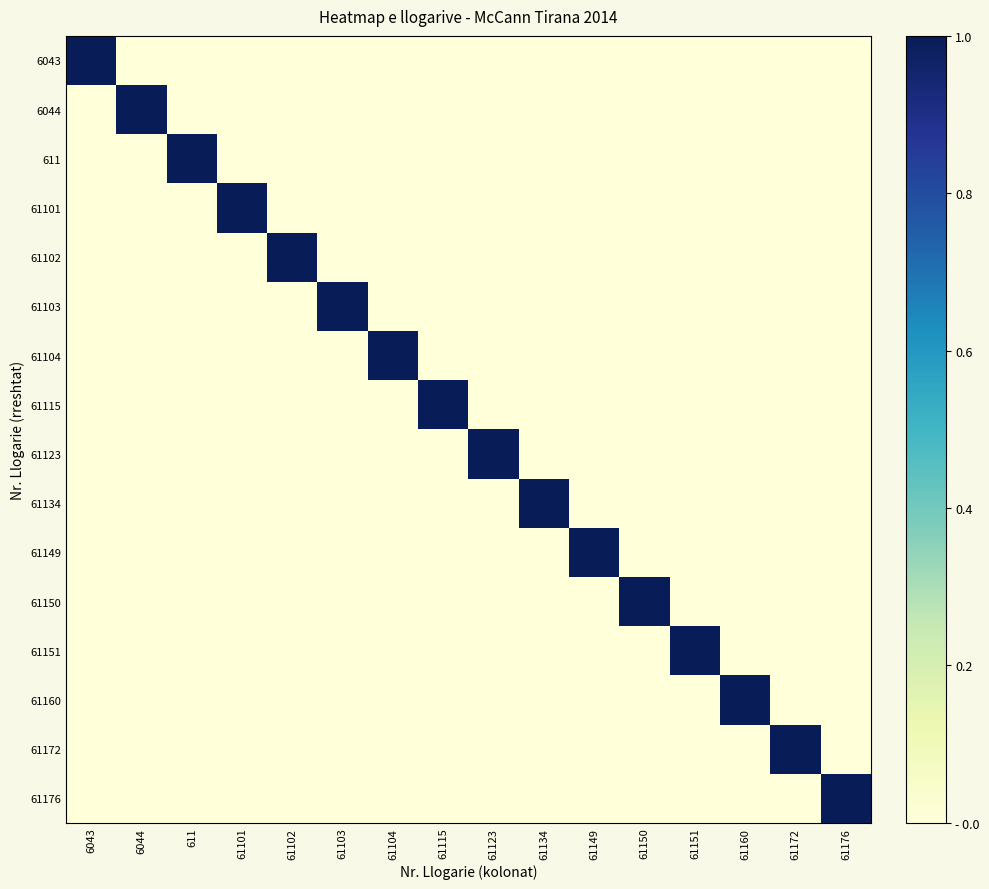

Reading right to left, extract all data points from this chart.

6043: 61176=0	61172=0	61160=0	61151=0	61150=0	61149=0	61134=0	61123=0	61115=0	61104=0	61103=0	61102=0	61101=0	611=0	6044=0	6043=1
6044: 61176=0	61172=0	61160=0	61151=0	61150=0	61149=0	61134=0	61123=0	61115=0	61104=0	61103=0	61102=0	61101=0	611=0	6044=1	6043=0
611: 61176=0	61172=0	61160=0	61151=0	61150=0	61149=0	61134=0	61123=0	61115=0	61104=0	61103=0	61102=0	61101=0	611=1	6044=0	6043=0
61101: 61176=0	61172=0	61160=0	61151=0	61150=0	61149=0	61134=0	61123=0	61115=0	61104=0	61103=0	61102=0	61101=1	611=0	6044=0	6043=0
61102: 61176=0	61172=0	61160=0	61151=0	61150=0	61149=0	61134=0	61123=0	61115=0	61104=0	61103=0	61102=1	61101=0	611=0	6044=0	6043=0
61103: 61176=0	61172=0	61160=0	61151=0	61150=0	61149=0	61134=0	61123=0	61115=0	61104=0	61103=1	61102=0	61101=0	611=0	6044=0	6043=0
61104: 61176=0	61172=0	61160=0	61151=0	61150=0	61149=0	61134=0	61123=0	61115=0	61104=1	61103=0	61102=0	61101=0	611=0	6044=0	6043=0
61115: 61176=0	61172=0	61160=0	61151=0	61150=0	61149=0	61134=0	61123=0	61115=1	61104=0	61103=0	61102=0	61101=0	611=0	6044=0	6043=0
61123: 61176=0	61172=0	61160=0	61151=0	61150=0	61149=0	61134=0	61123=1	61115=0	61104=0	61103=0	61102=0	61101=0	611=0	6044=0	6043=0
61134: 61176=0	61172=0	61160=0	61151=0	61150=0	61149=0	61134=1	61123=0	61115=0	61104=0	61103=0	61102=0	61101=0	611=0	6044=0	6043=0
61149: 61176=0	61172=0	61160=0	61151=0	61150=0	61149=1	61134=0	61123=0	61115=0	61104=0	61103=0	61102=0	61101=0	611=0	6044=0	6043=0
61150: 61176=0	61172=0	61160=0	61151=0	61150=1	61149=0	61134=0	61123=0	61115=0	61104=0	61103=0	61102=0	61101=0	611=0	6044=0	6043=0
61151: 61176=0	61172=0	61160=0	61151=1	61150=0	61149=0	61134=0	61123=0	61115=0	61104=0	61103=0	61102=0	61101=0	611=0	6044=0	6043=0
61160: 61176=0	61172=0	61160=1	61151=0	61150=0	61149=0	61134=0	61123=0	61115=0	61104=0	61103=0	61102=0	61101=0	611=0	6044=0	6043=0
61172: 61176=0	61172=1	61160=0	61151=0	61150=0	61149=0	61134=0	61123=0	61115=0	61104=0	61103=0	61102=0	61101=0	611=0	6044=0	6043=0
61176: 61176=1	61172=0	61160=0	61151=0	61150=0	61149=0	61134=0	61123=0	61115=0	61104=0	61103=0	61102=0	61101=0	611=0	6044=0	6043=0